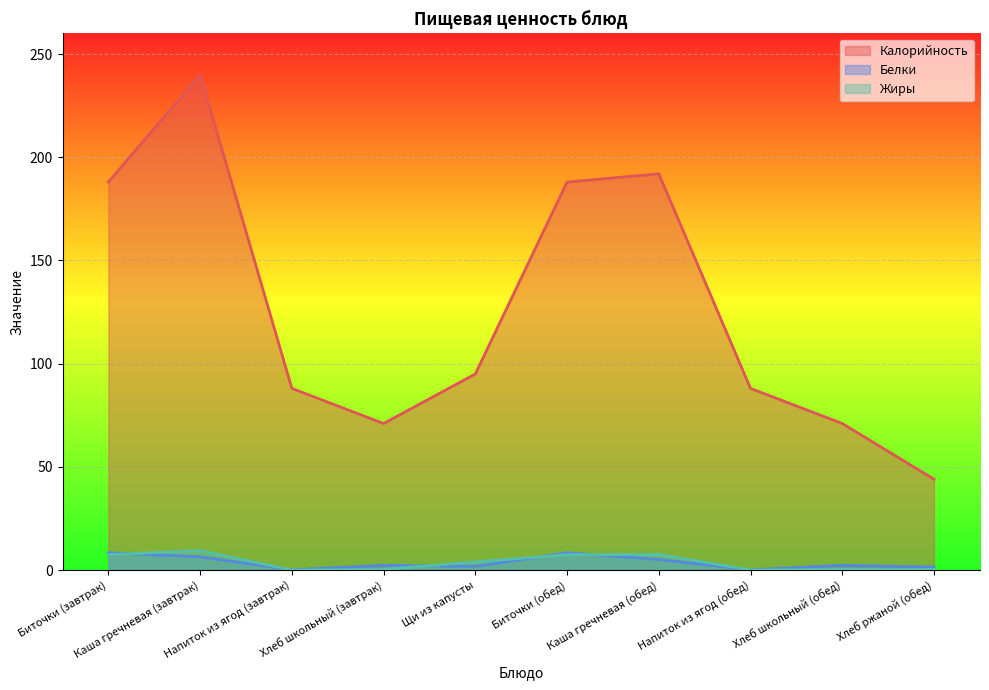

How many values in the Калорийность series exceed 95?

4